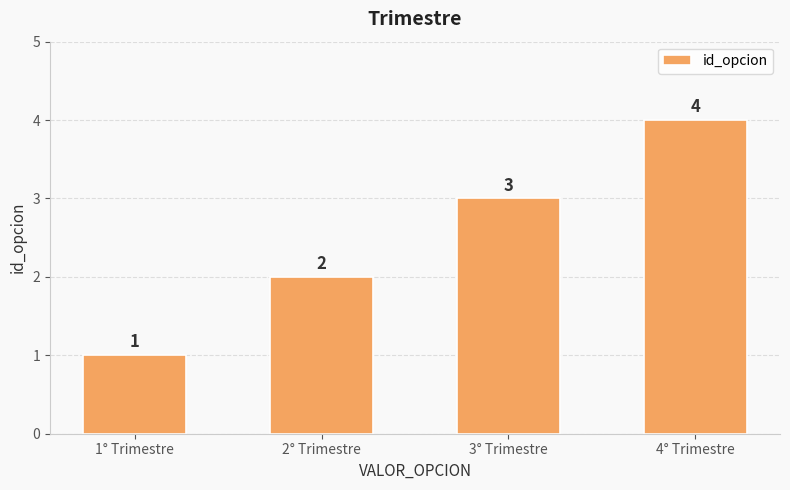

Reading right to left, what are all the values shown in this chart?

4° Trimestre=4	3° Trimestre=3	2° Trimestre=2	1° Trimestre=1